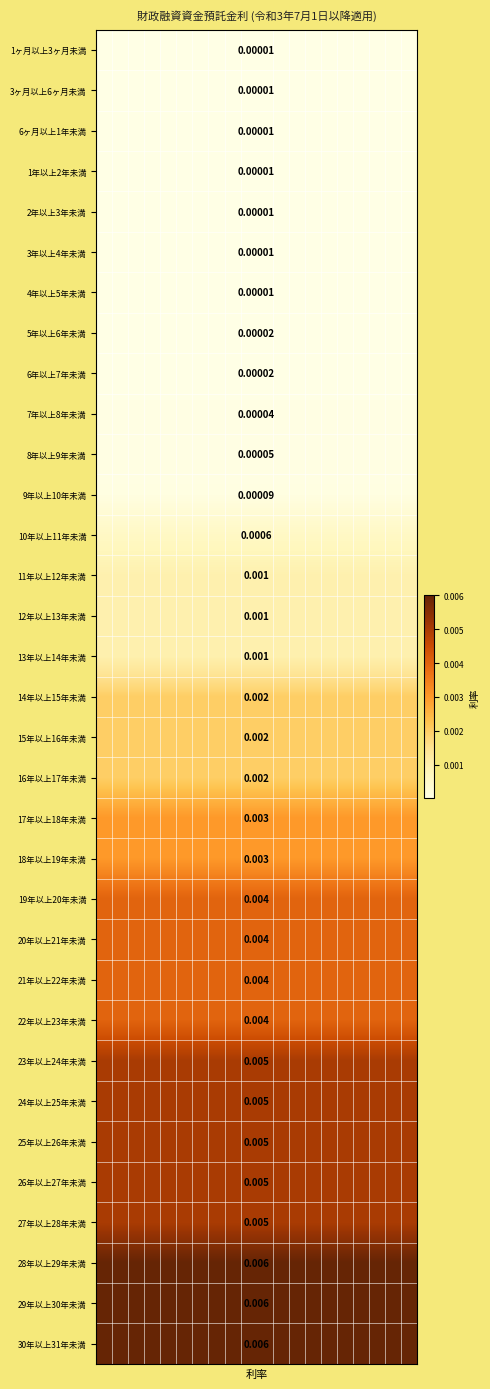

Between 19 and 2, which is larger?

19